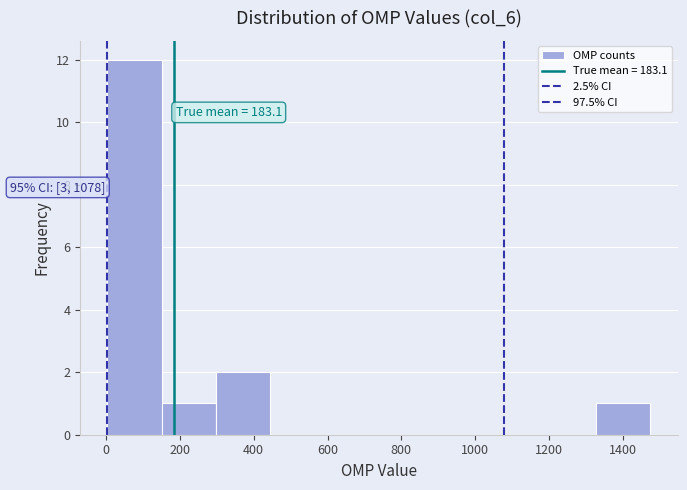

Which range on the x-axis has the tallest bar?

0 to 160